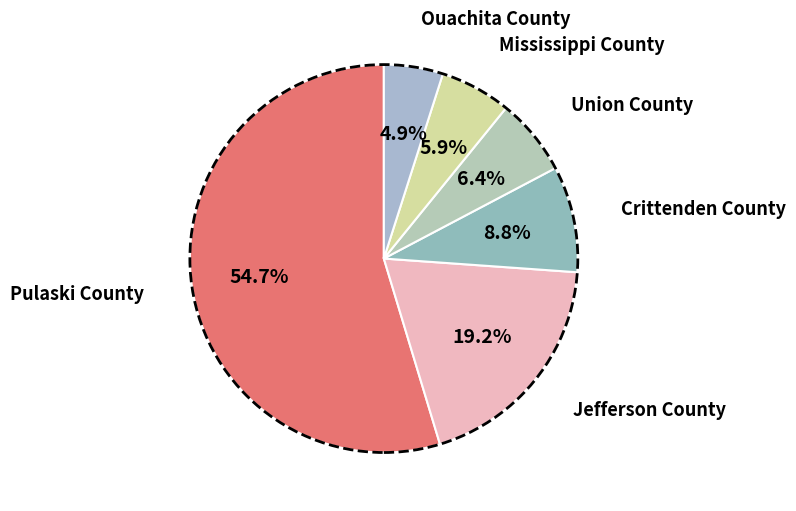

What is the ratio of the value at Jefferson County to the value at Union County?

3.0